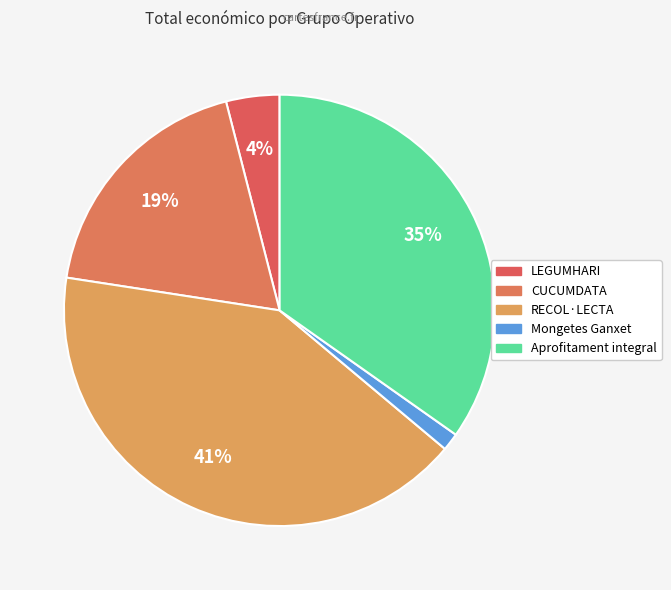

Count the number of slices in the pie.

5